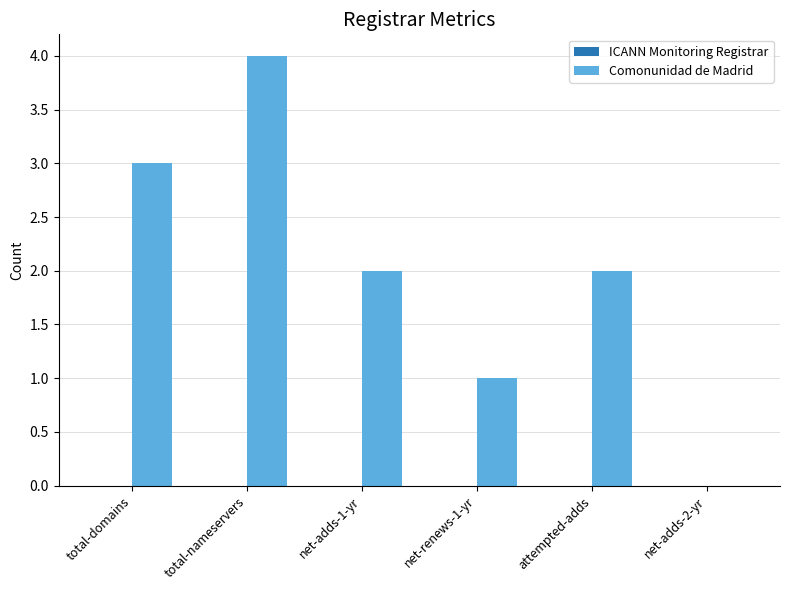

How many data points does each series have?

6